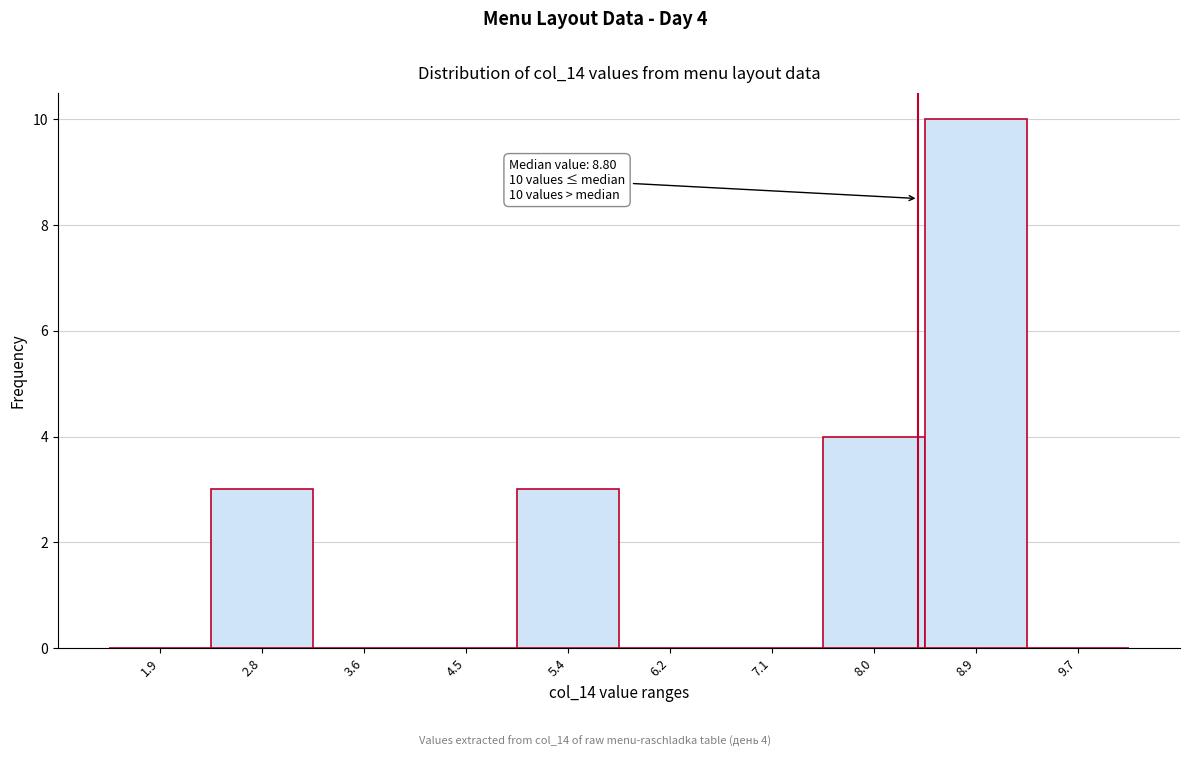

Reading left to right, list all the values displayed in this chart.

1.9=0	2.8=3	3.6=0	4.5=0	5.4=3	6.2=0	7.1=0	8.0=4	8.9=10	9.7=0